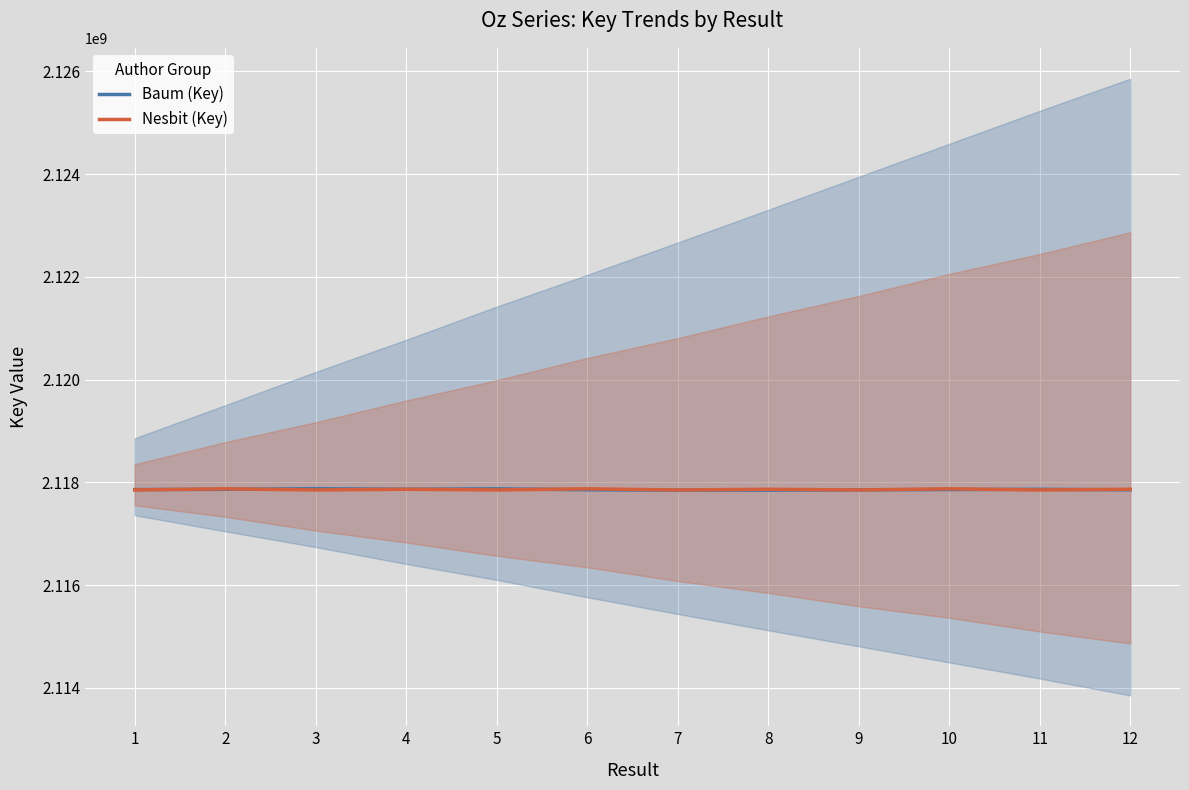

What is the value of the Baum (Key) point at the 11th from the left?

2117866136